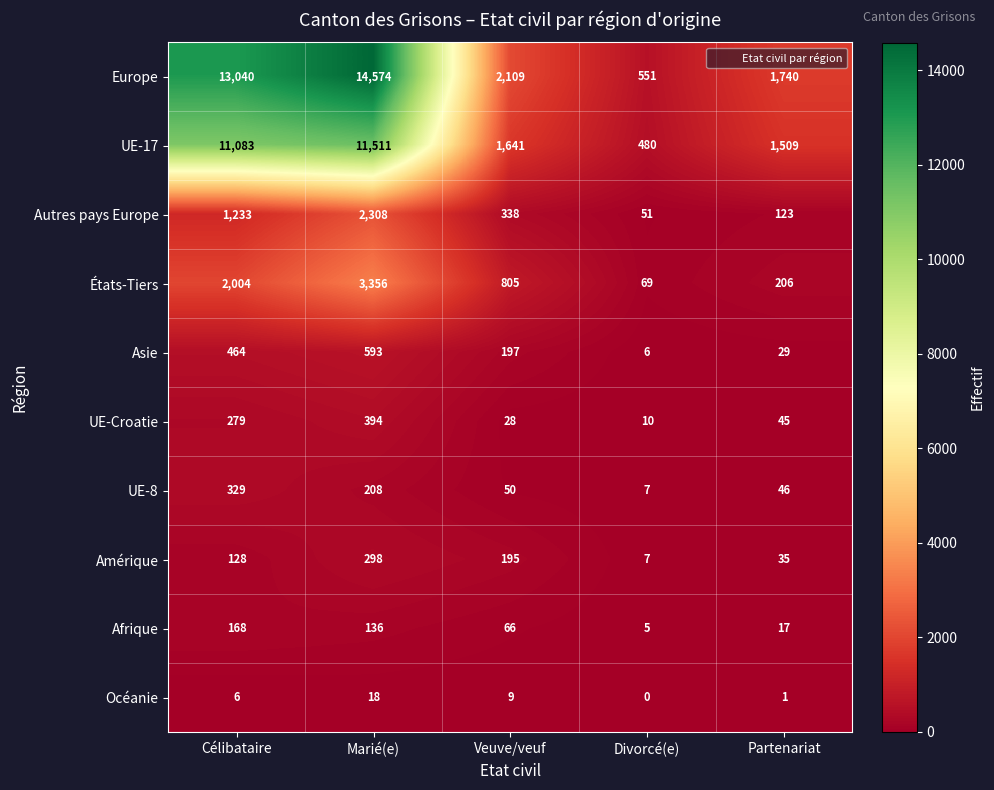

True or false: UE-Croatie has a value of 4 at Divorcé(e).

False